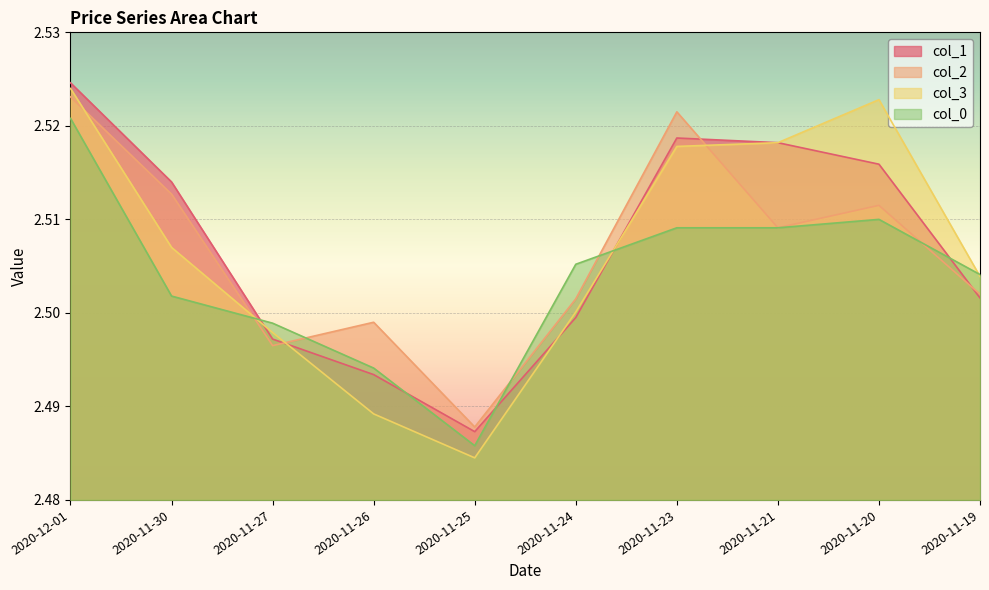

The value of col_1 at 2020-11-26 is 3.9. True or false?

False